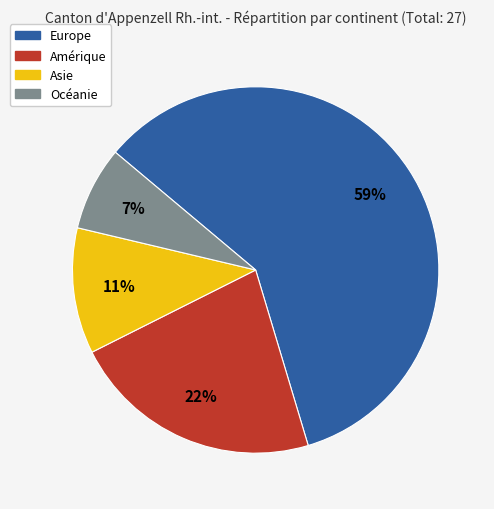

Which slice is the largest?

Europe